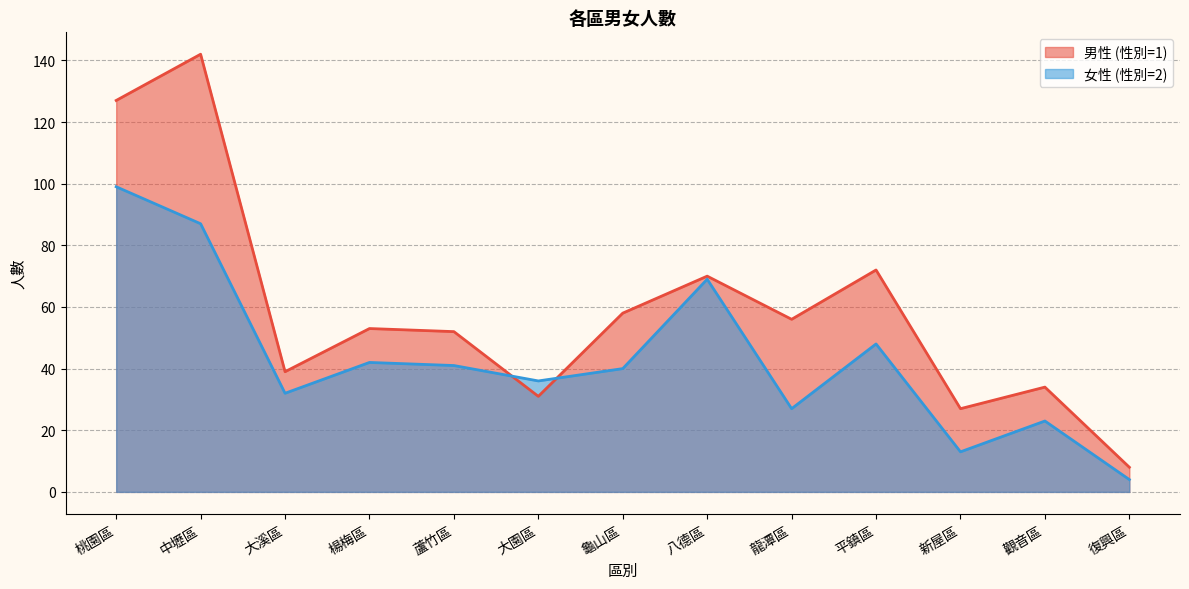

Is the value of 女性 (性別=2) at 蘆竹區 greater than the value of 男性 (性別=1) at 八德區?

No